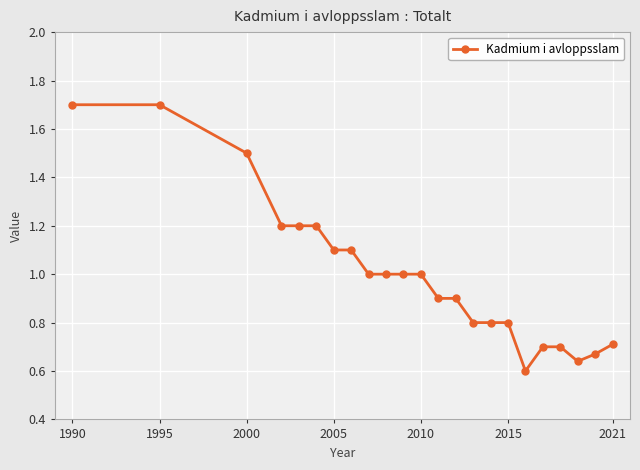

What is the value of the 16th point from the left?

0.8